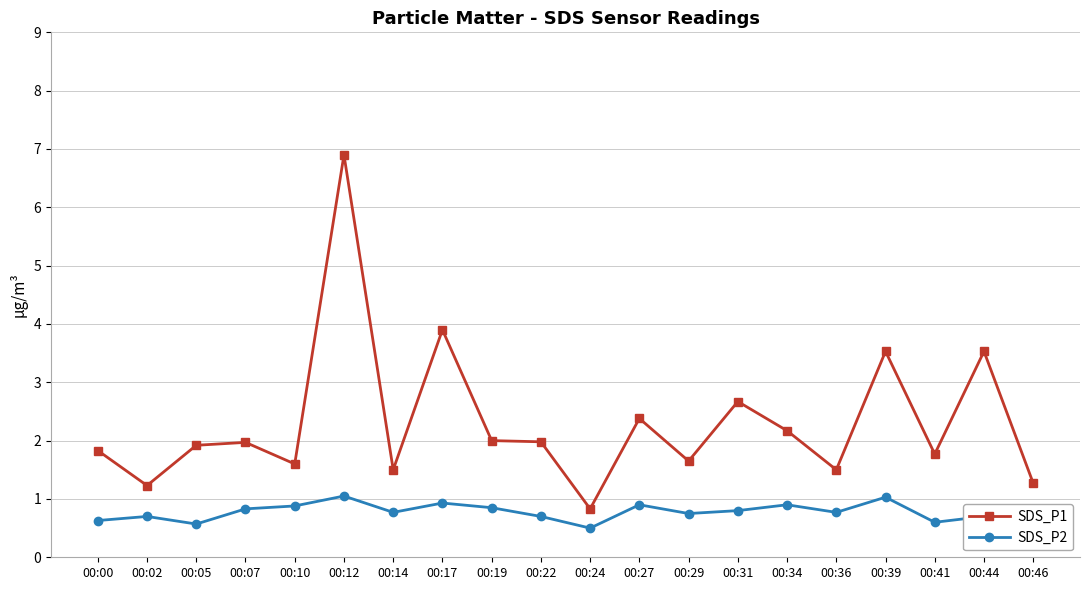

Is the value of SDS_P1 at 00:46 greater than the value of SDS_P2 at 00:46?

Yes